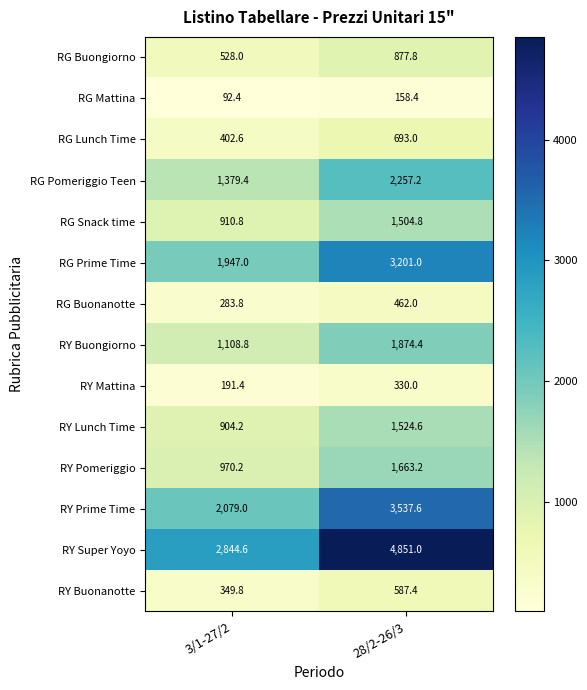

At 28/2-26/3, list the series in order from largest to smallest.

RY Super Yoyo, RY Prime Time, RG Prime Time, RG Pomeriggio Teen, RY Buongiorno, RY Pomeriggio, RY Lunch Time, RG Snack time, RG Buongiorno, RG Lunch Time, RY Buonanotte, RG Buonanotte, RY Mattina, RG Mattina